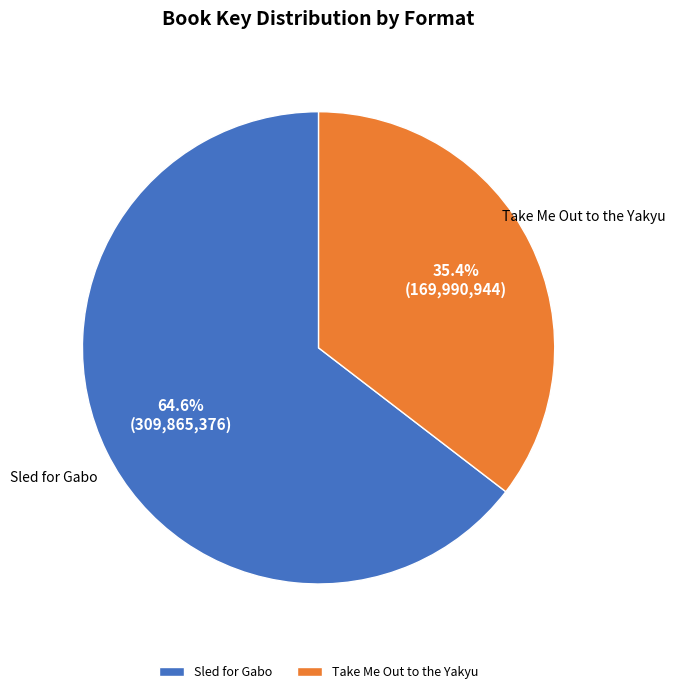

Rank the categories by value from highest to lowest.

Sled for Gabo, Take Me Out to the Yakyu